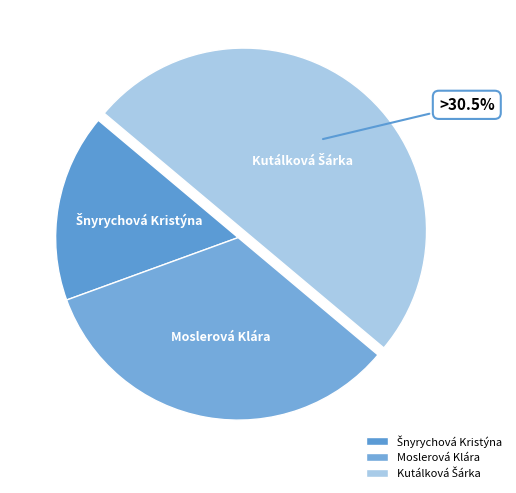

To the nearest percent, what is the combined percentage of Šnyrychová Kristýna and Moslerová Klára?

50%